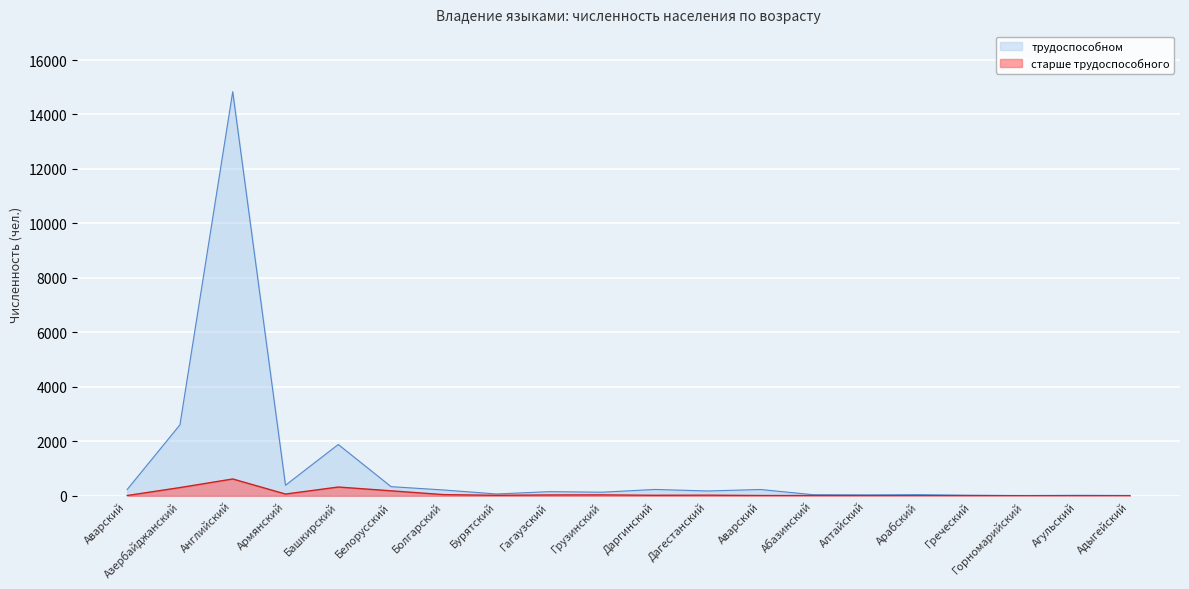

True or false: старше трудоспособного and трудоспособном intersect in this chart.

False